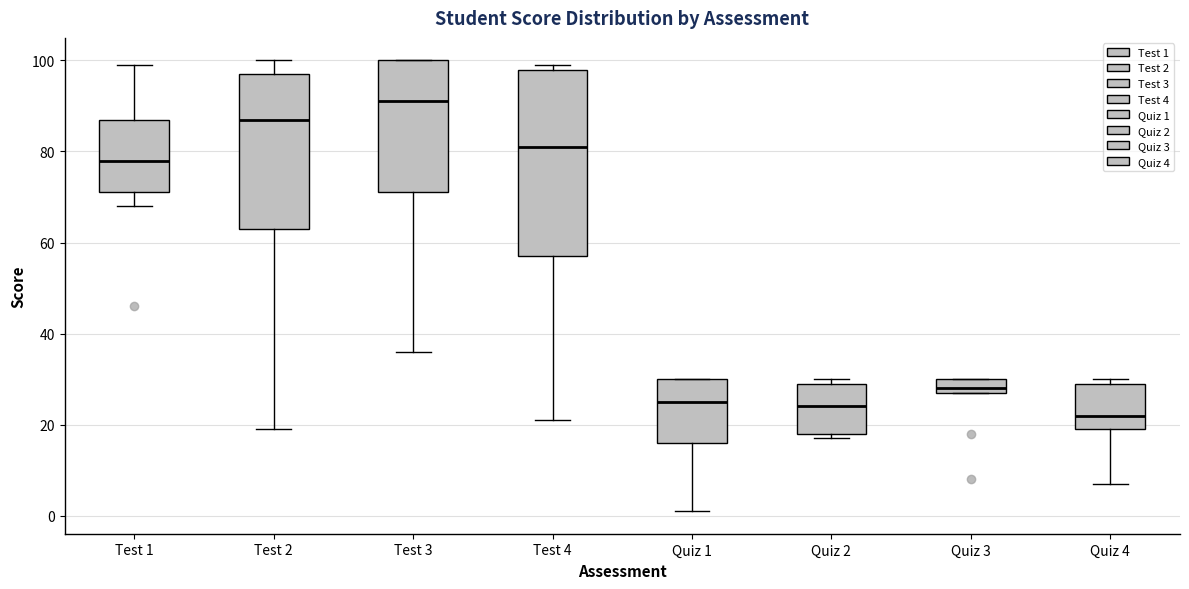

Reading left to right, read every box against the y-axis: the position of its median line, the range the box covers, and the ends of its whiskers. The values are not printed on the chart, so give them approximately, as read against the axis.

Test 1: median 78, box 72 to 88, whiskers 68 to 100
Test 2: median 88, box 64 to 98, whiskers 20 to 100
Test 3: median 92, box 72 to 100, whiskers 36 to 100
Test 4: median 82, box 58 to 98, whiskers 22 to 100
Quiz 1: median 26, box 16 to 30, whiskers 2 to 30
Quiz 2: median 24, box 18 to 30, whiskers 18 (just below the box's lower edge) to 30 (just above the box's upper edge)
Quiz 3: median 28 (just above the box's lower edge), box 28 to 30, whiskers 28 to 30
Quiz 4: median 22, box 20 to 30, whiskers 8 to 30 (just above the box's upper edge)